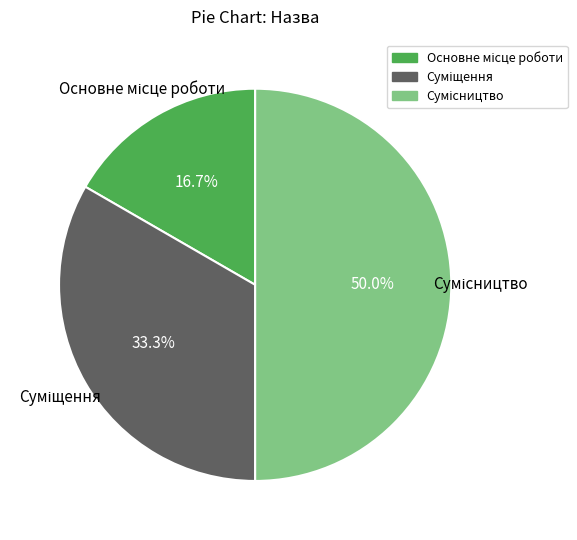

Is there a majority slice in this chart?

No